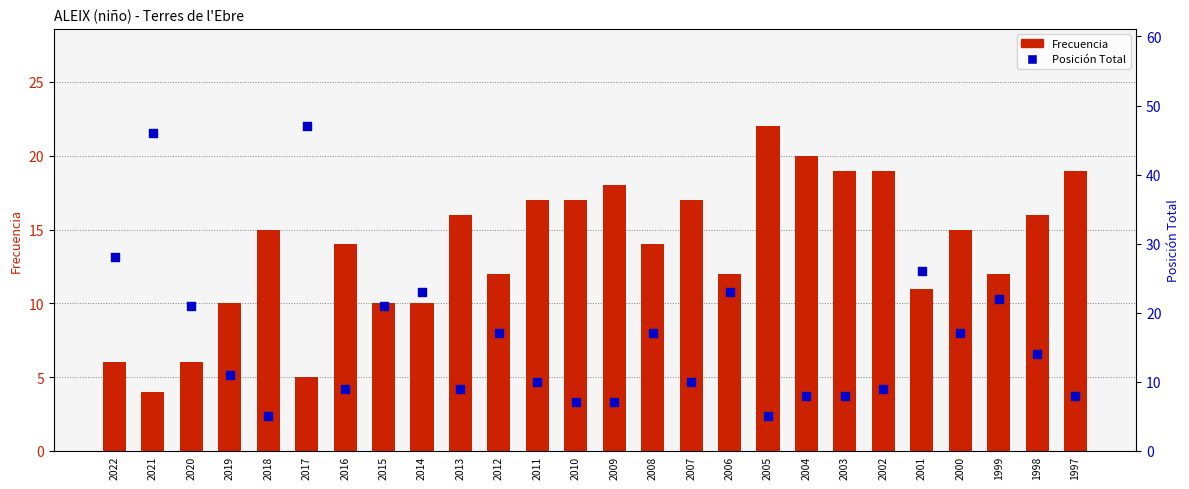

At how many categories does at least one series exceed 4?

26